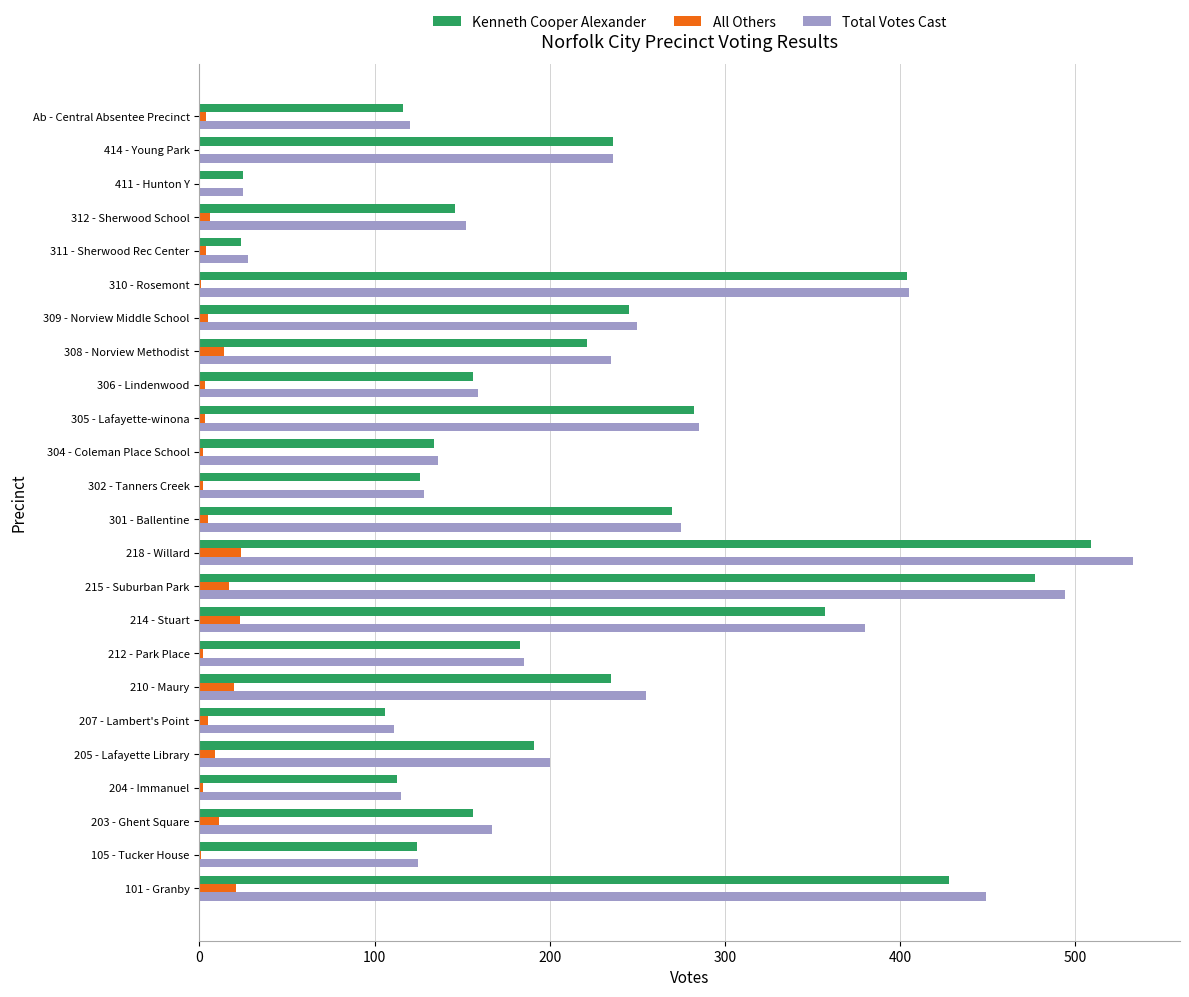

At which category is the sum across all series the highest?

218 - Willard